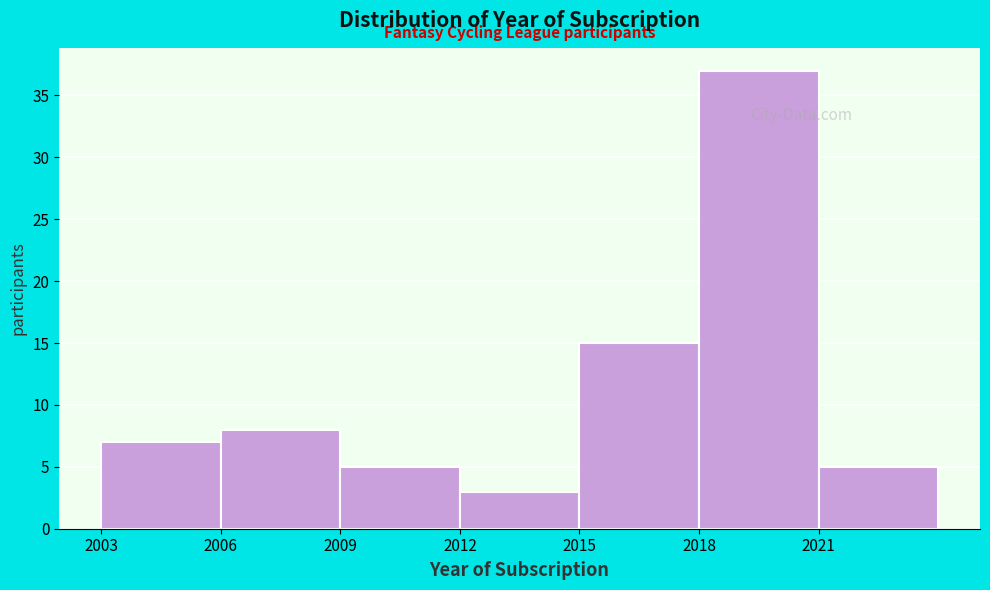

Reading left to right, list every bar in this chart as the range it spans on the x-axis followed by its height. The values are not printed on the chart, so give them approximately, as read against the axis.

2003 to 2006: 7
2006 to 2009: 8
2009 to 2012: 5
2012 to 2015: 3
2015 to 2018: 15
2018 to 2021: 37
2021 to 2024: 5